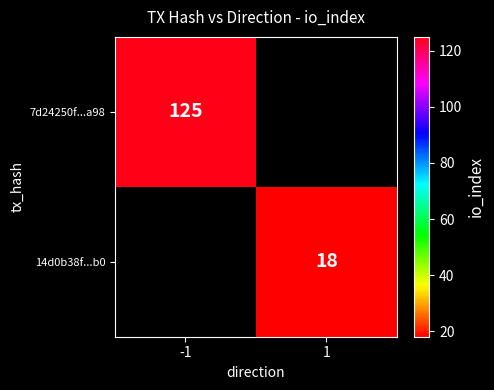

True or false: 7d24250f...a98 has a value of 125 at -1.

True